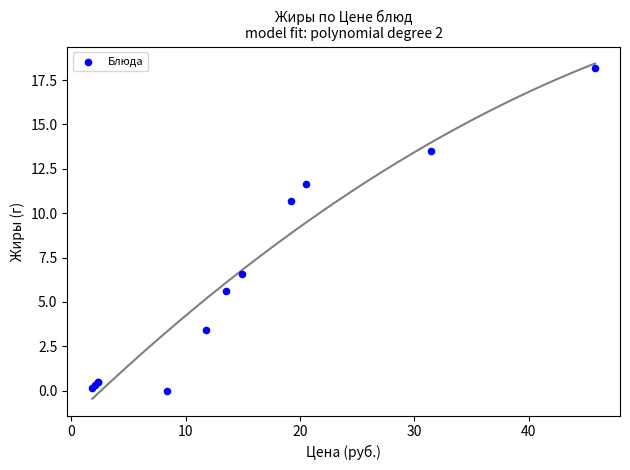

What Y value in the scatter plot is closest to 9?

10.7